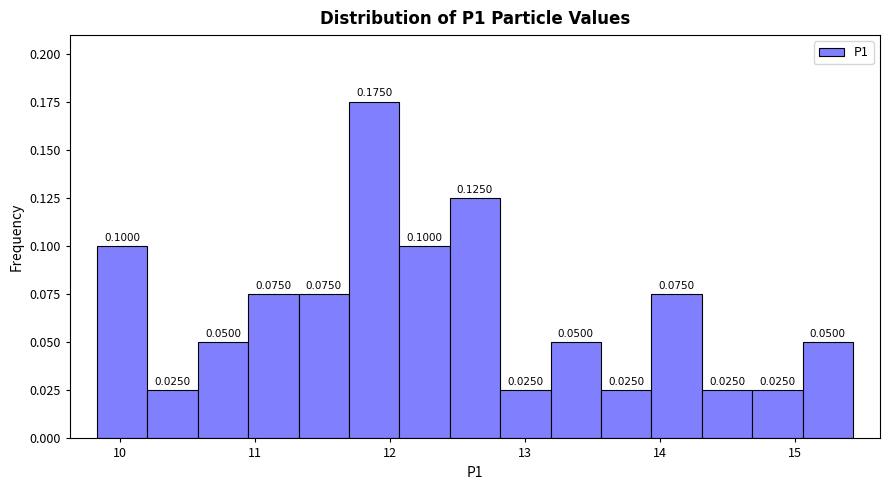

Read against the x-axis, roughly where is the centre of the tallest bar?

11.9